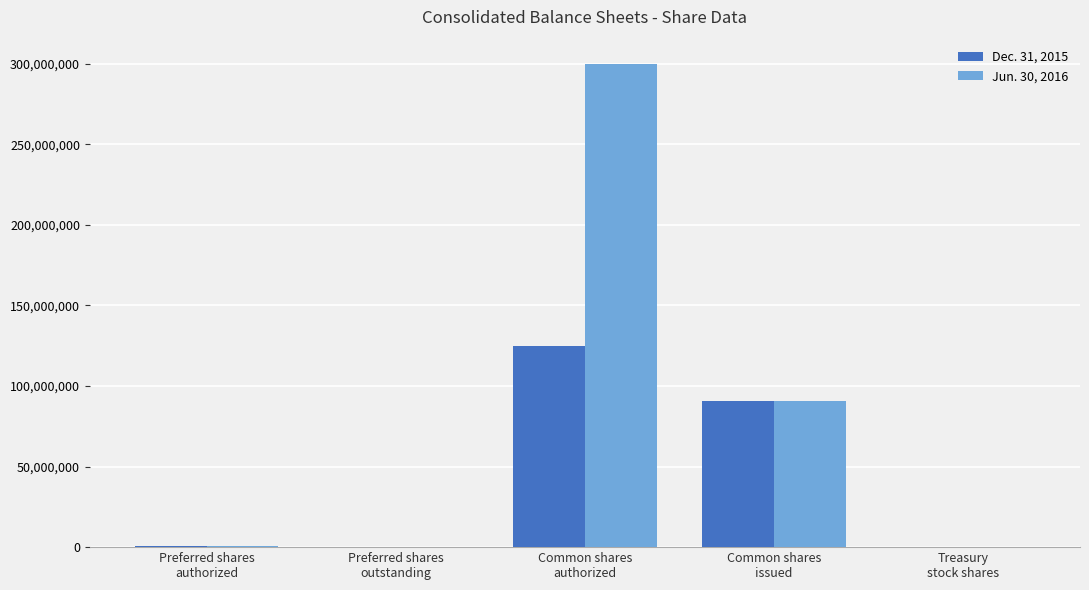

What is the greatest value displayed?

300000000